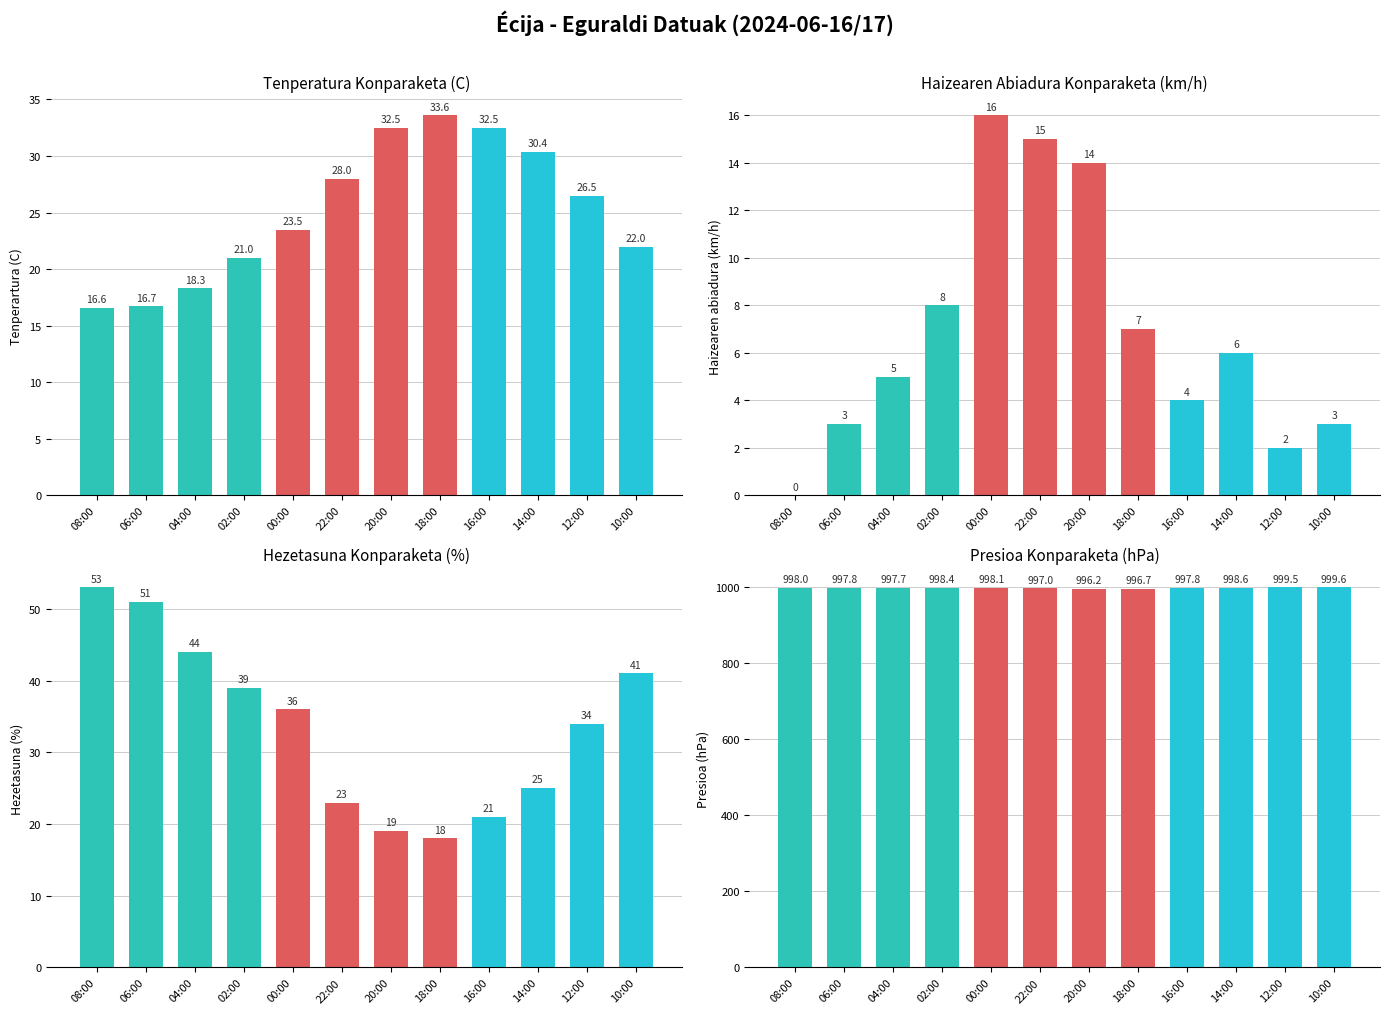

What are all the series names shown in the legend?

Tenperatura Konparaketa (C), Haizearen Abiadura Konparaketa (km/h), Hezetasuna Konparaketa (%), Presioa Konparaketa (hPa)